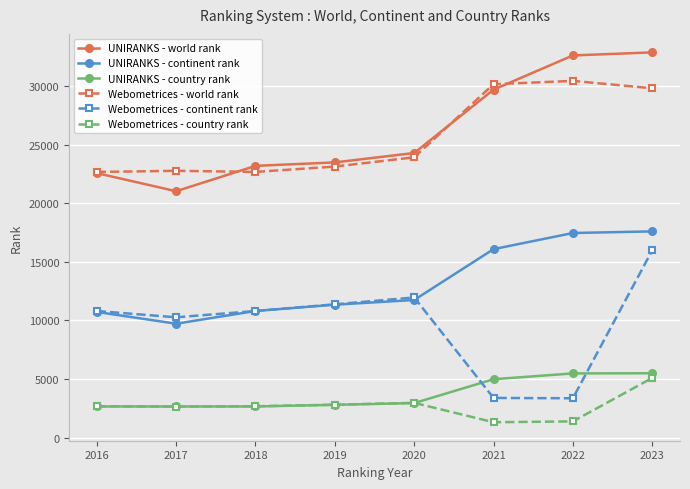

Rank the series at 2022 from lowest to highest value.

Webometrices - country rank, Webometrices - continent rank, UNIRANKS - country rank, UNIRANKS - continent rank, Webometrices - world rank, UNIRANKS - world rank